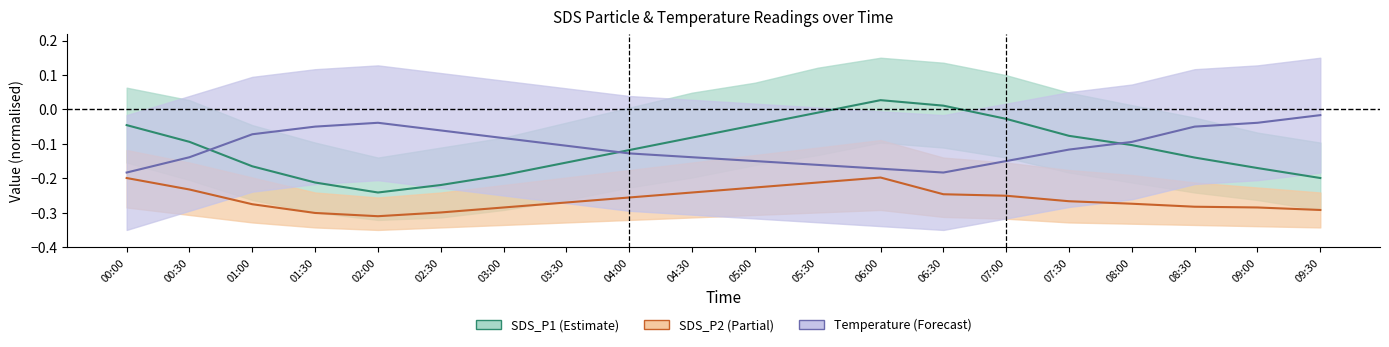

Read the SDS_P2 value at 06:30.

-0.2